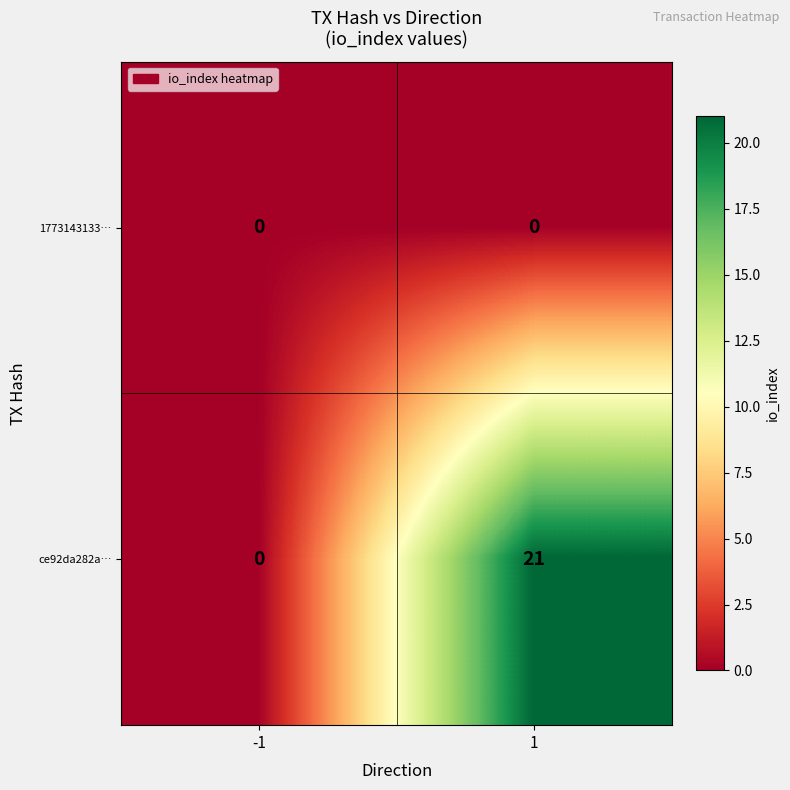

Count the number of data series in this chart.

2